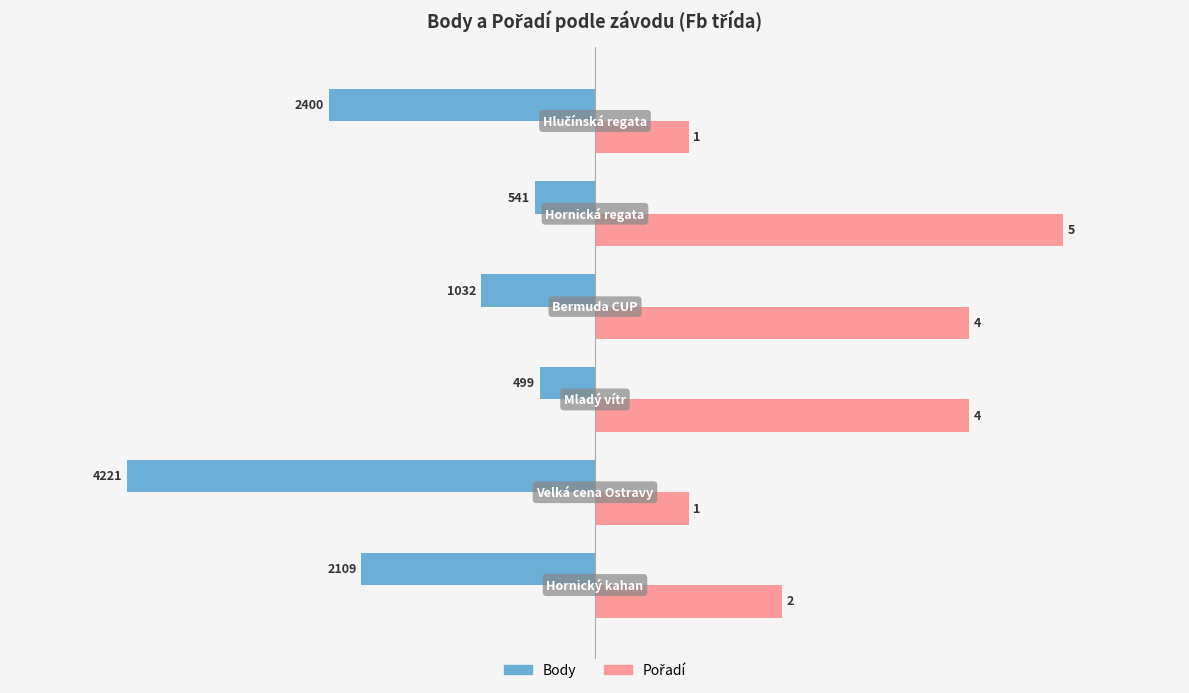

What is the maximum value shown in the chart?

4221.0